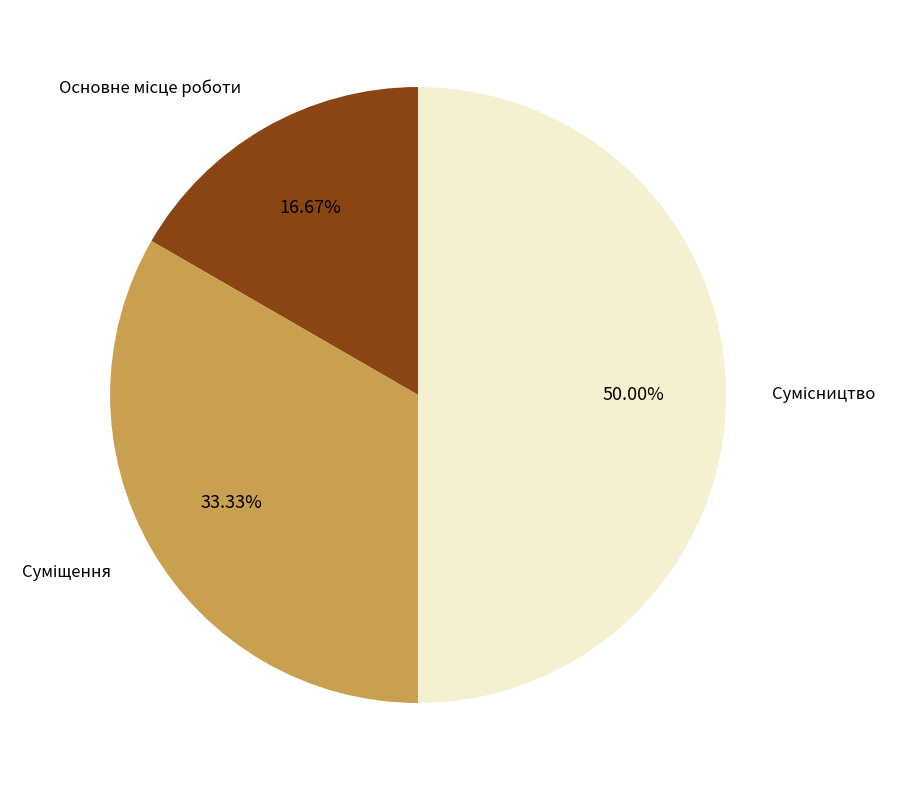

Rank the categories by value from highest to lowest.

Сумісництво, Суміщення, Основне місце роботи